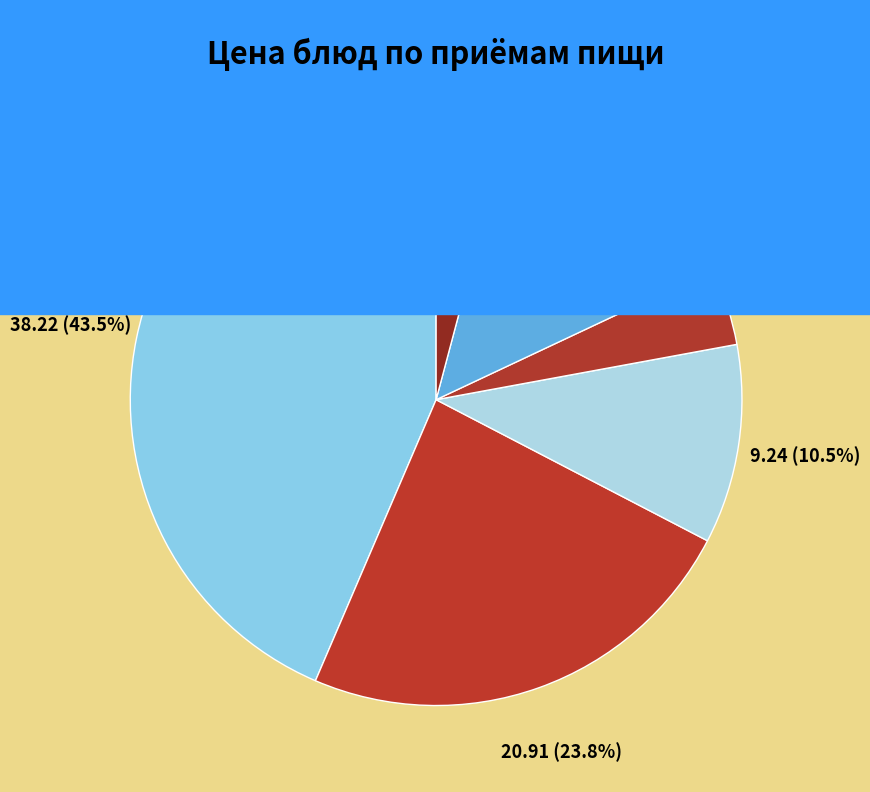

Does Борщ овошной represent more than half of the total?

No